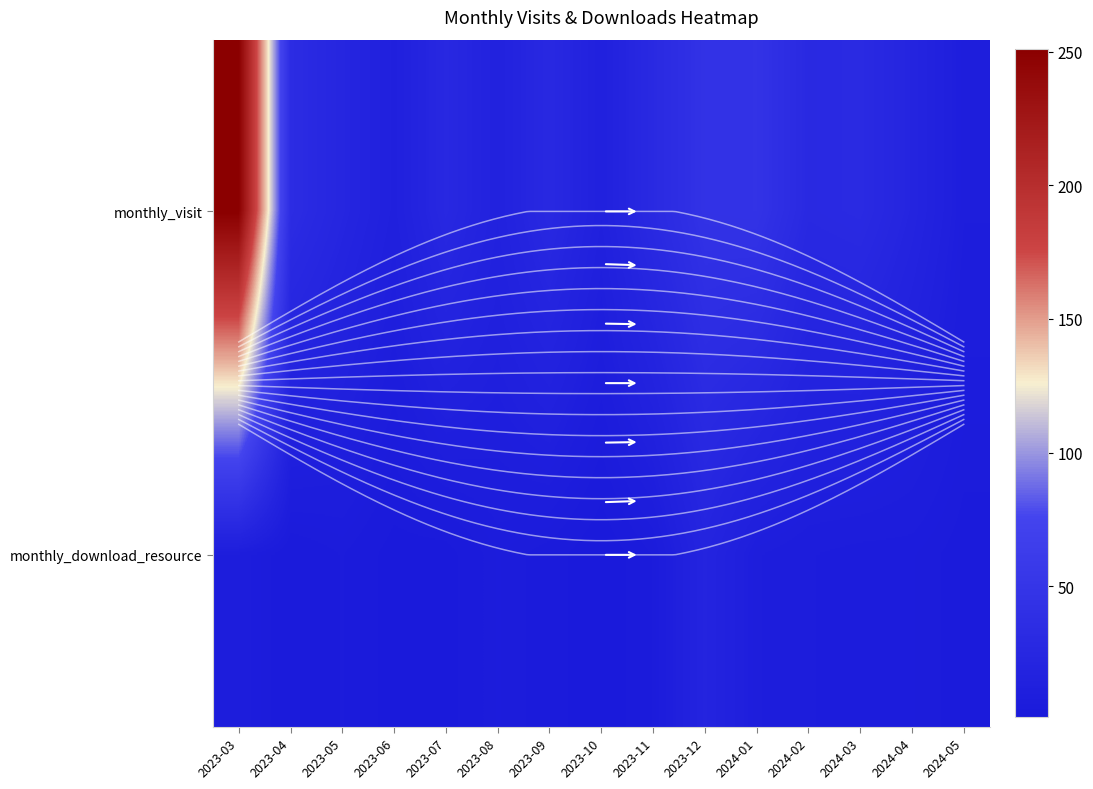

What is the total value across all series at 2023-03?

259